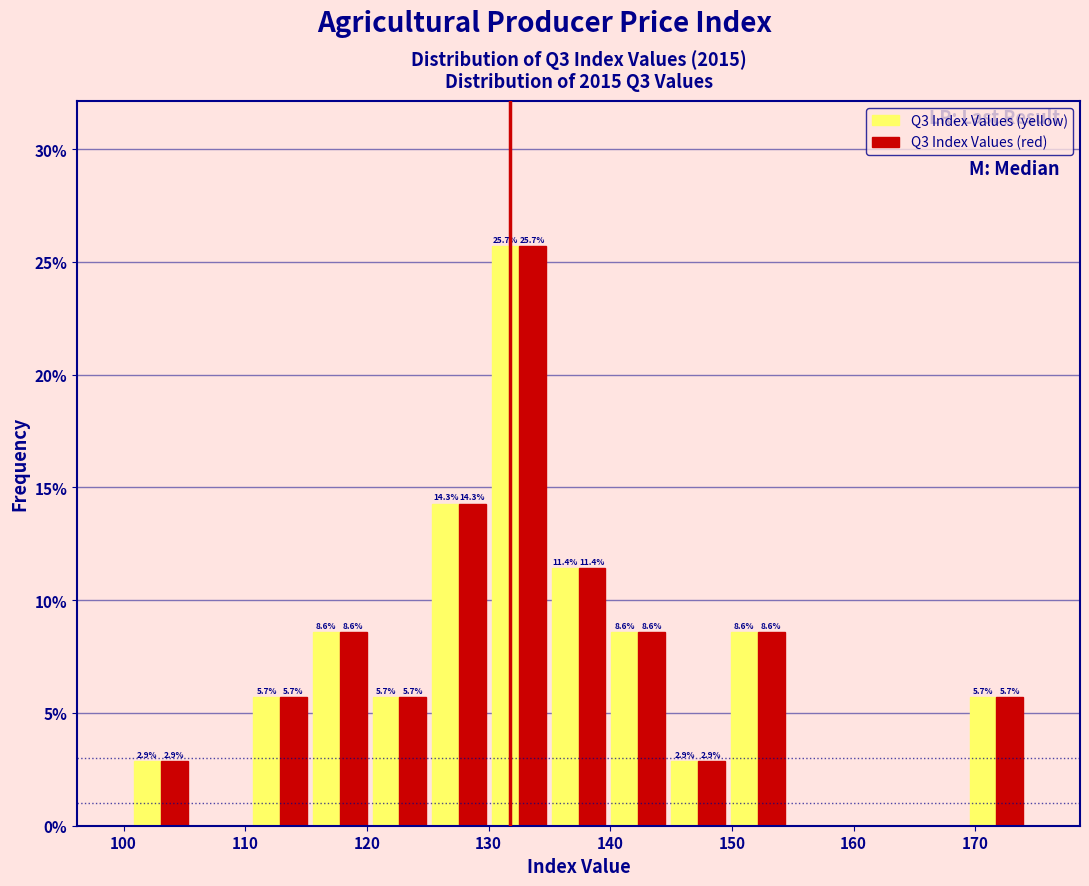

In the Q3 Index Values (yellow) series, which range on the x-axis has the tallest bar?

130 to 135